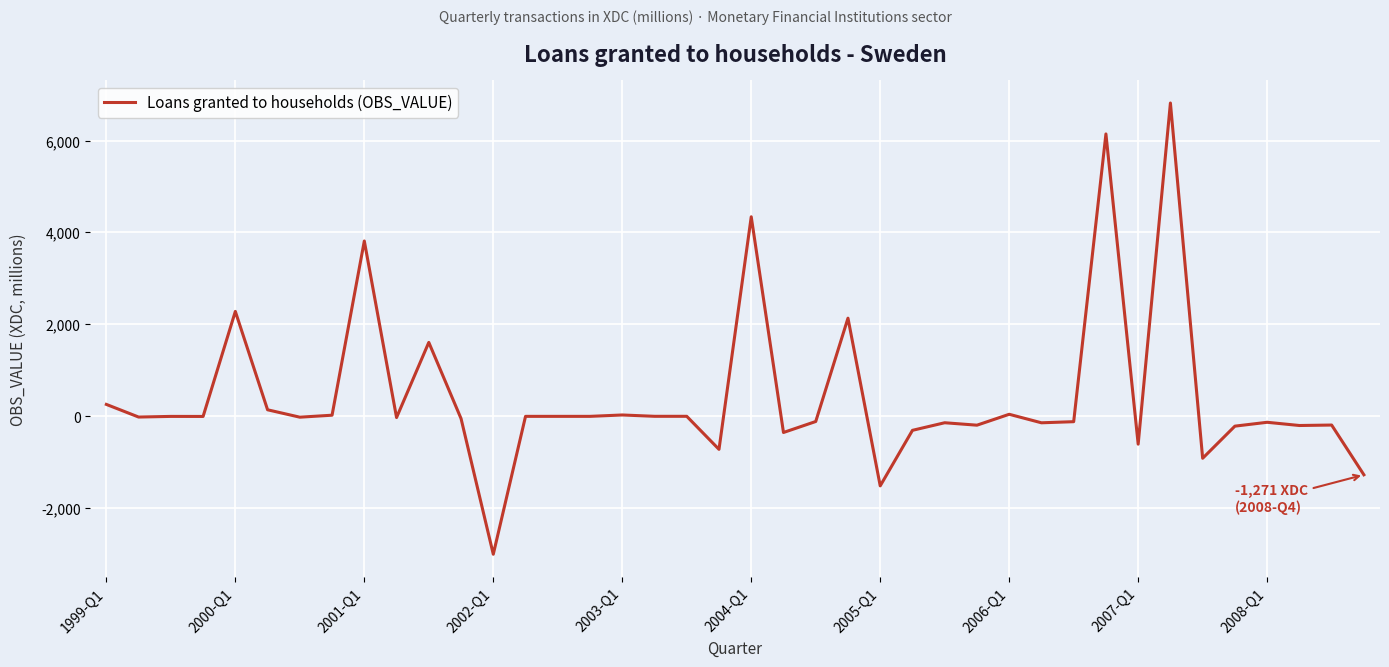

What is the difference between the maximum and minimum values?

9817